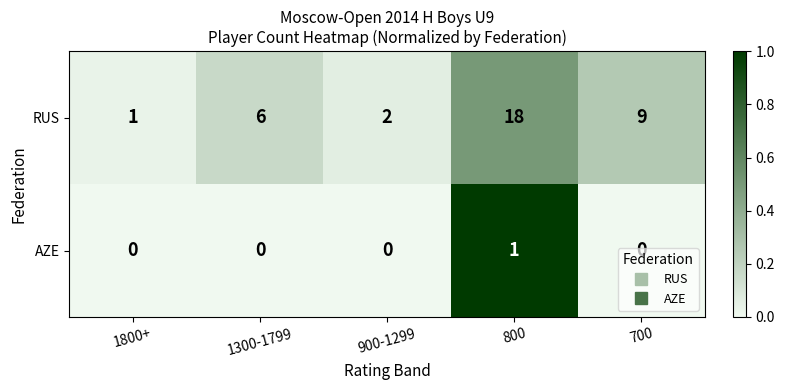

The RUS series shows 3 at 700. True or false?

False